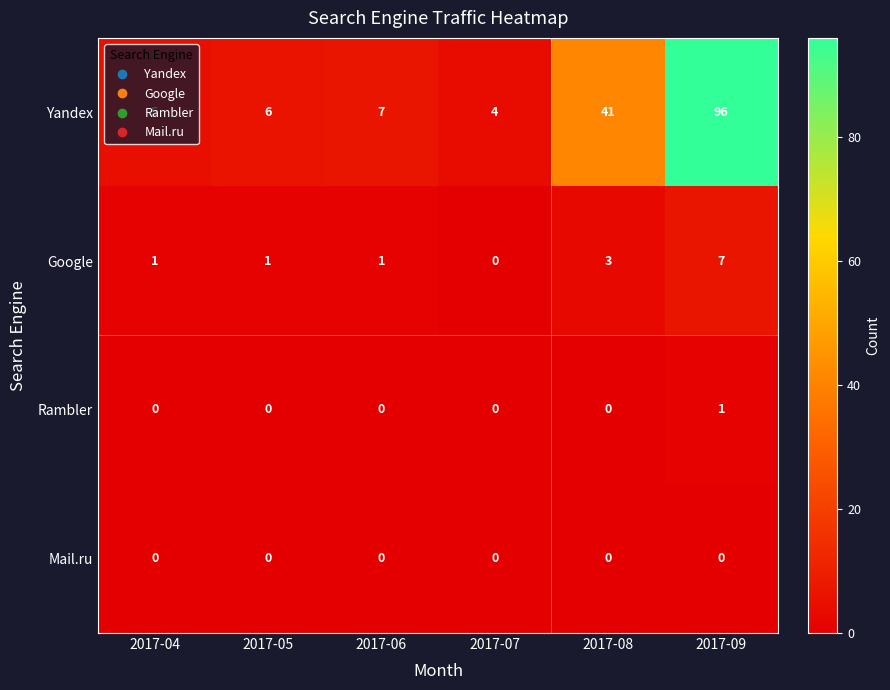

The value of Google at 2017-05 is 1. True or false?

True